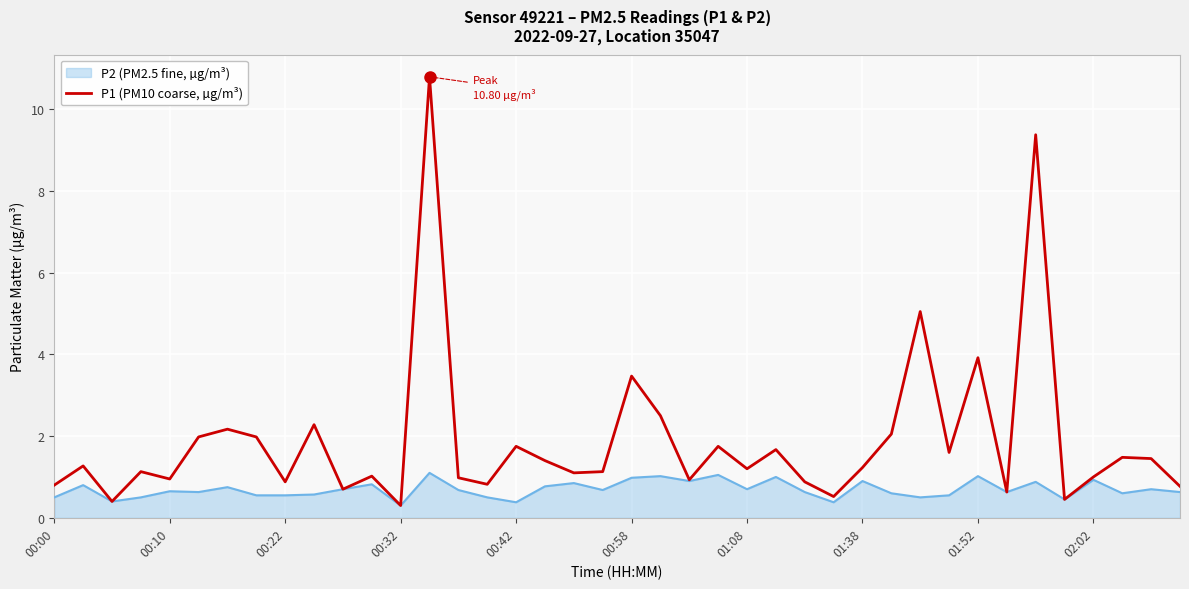

Which series has the largest total across all categories?

P1 (PM10 coarse, µg/m³)